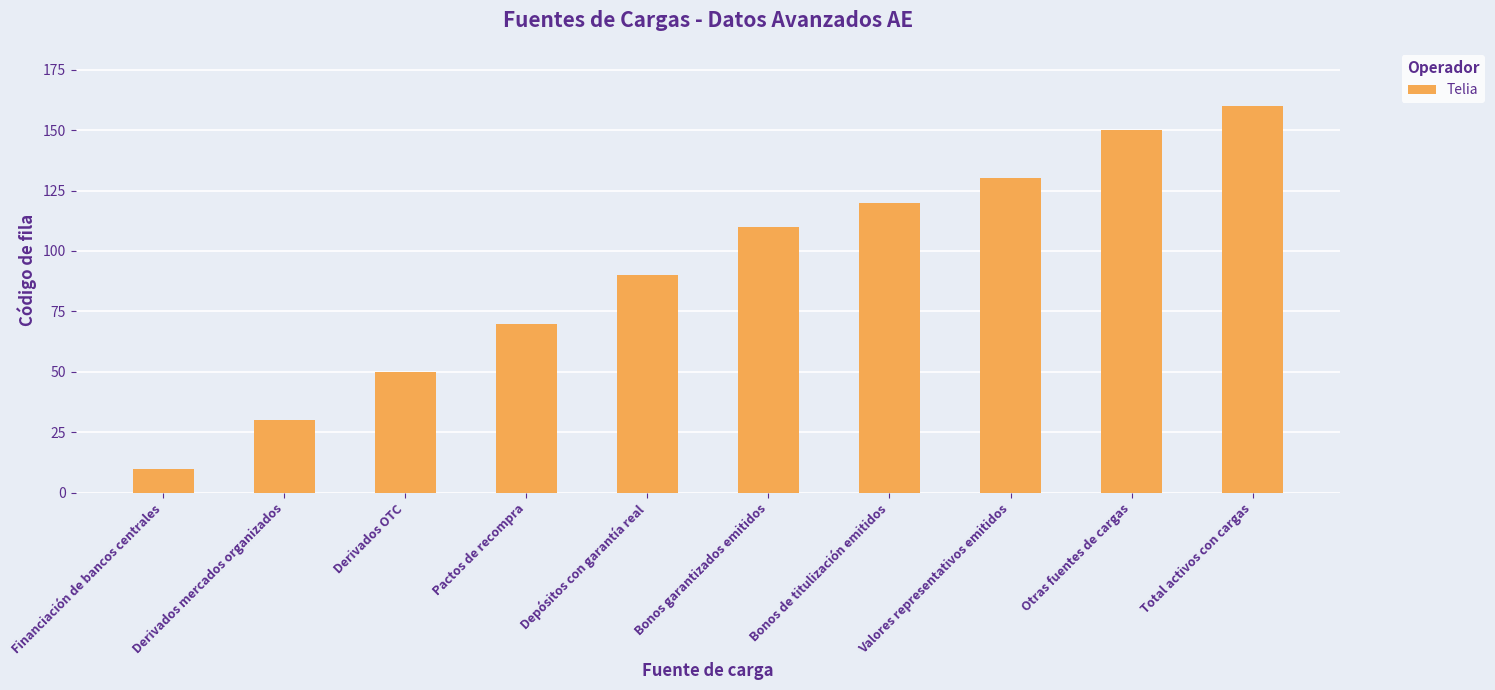

The chart shows a value of 70 at Pactos de recompra. True or false?

True